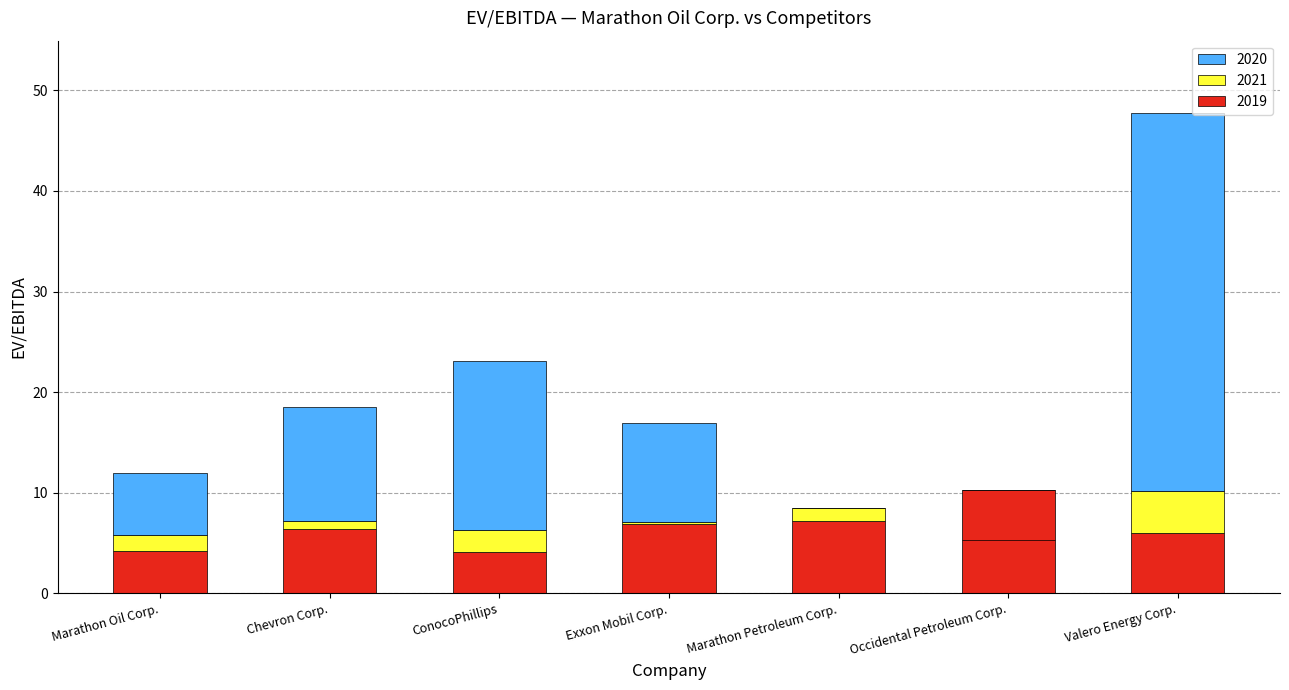

How many values in 2020 are above zero?

5